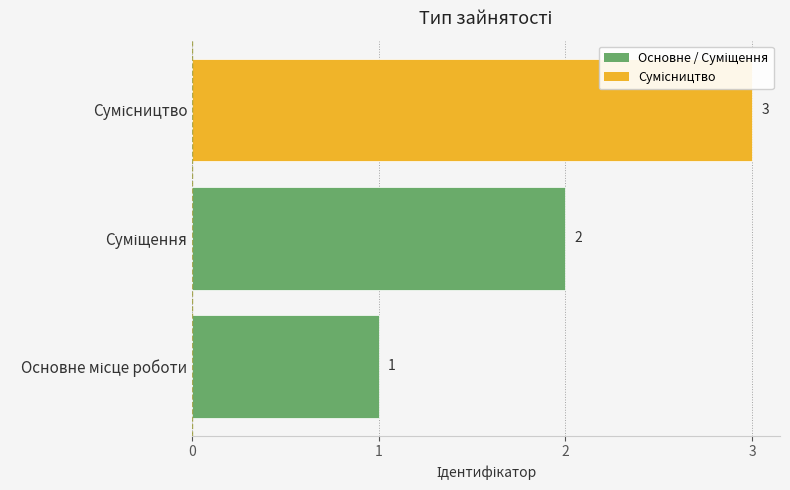

What is the maximum value shown in the chart?

3